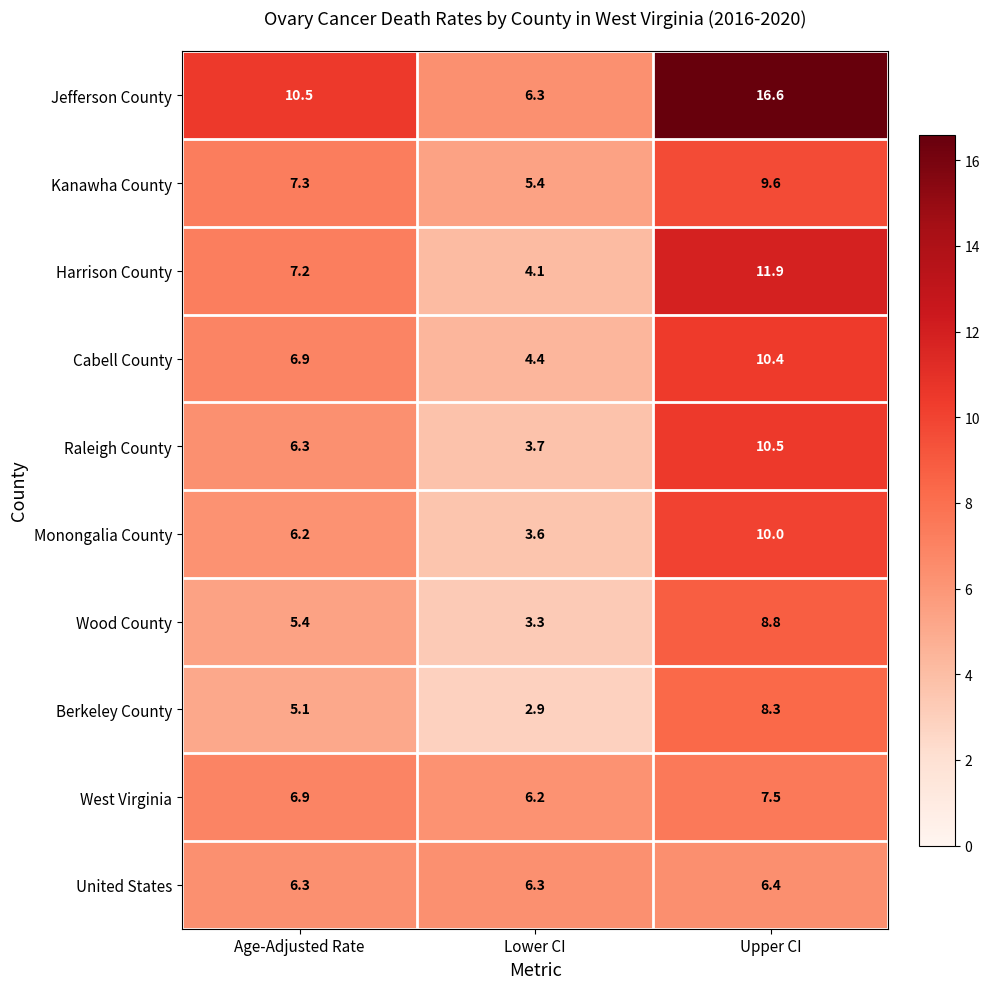

Reading left to right, what are all the values shown in this chart?

Jefferson County: 10.5	6.3	16.6
Kanawha County: 7.3	5.4	9.6
Harrison County: 7.2	4.1	11.9
Cabell County: 6.9	4.4	10.4
Raleigh County: 6.3	3.7	10.5
Monongalia County: 6.2	3.6	10.0
Wood County: 5.4	3.3	8.8
Berkeley County: 5.1	2.9	8.3
West Virginia: 6.9	6.2	7.5
United States: 6.3	6.3	6.4